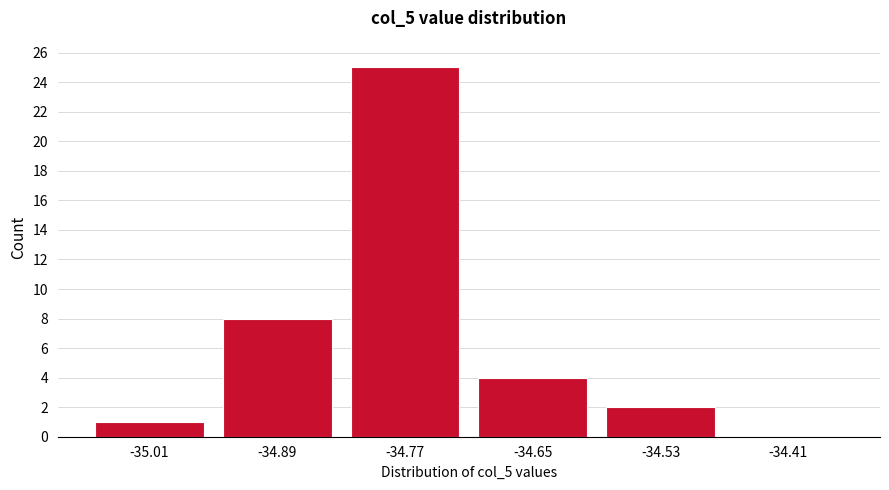

Reading right to left, transcribe all the data shown in this chart.

-34.41=0	-34.53=2	-34.65=4	-34.77=25	-34.89=8	-35.01=1